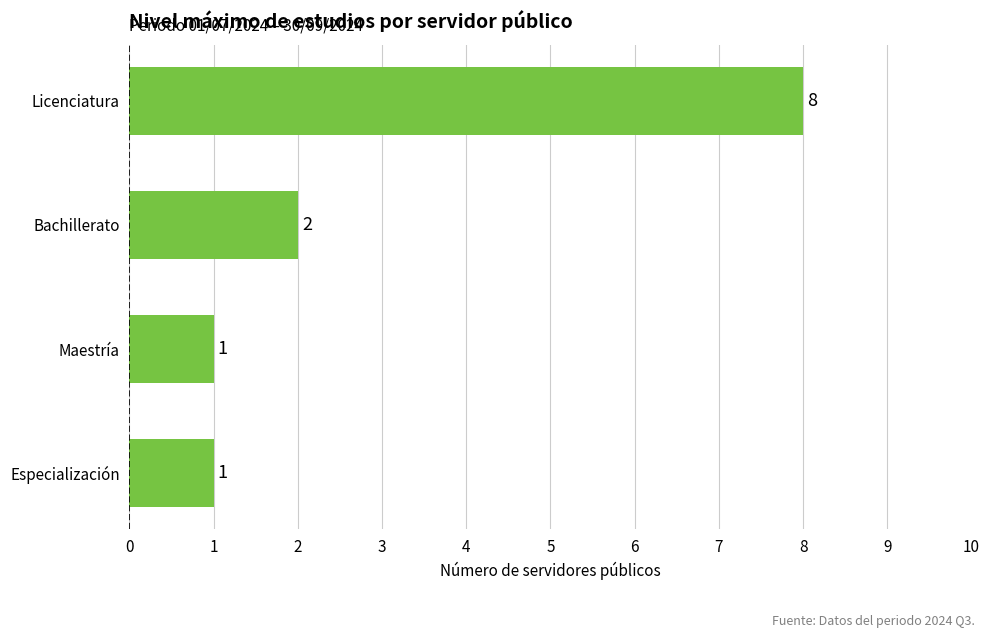

At which category does the chart reach its peak across all series?

Licenciatura